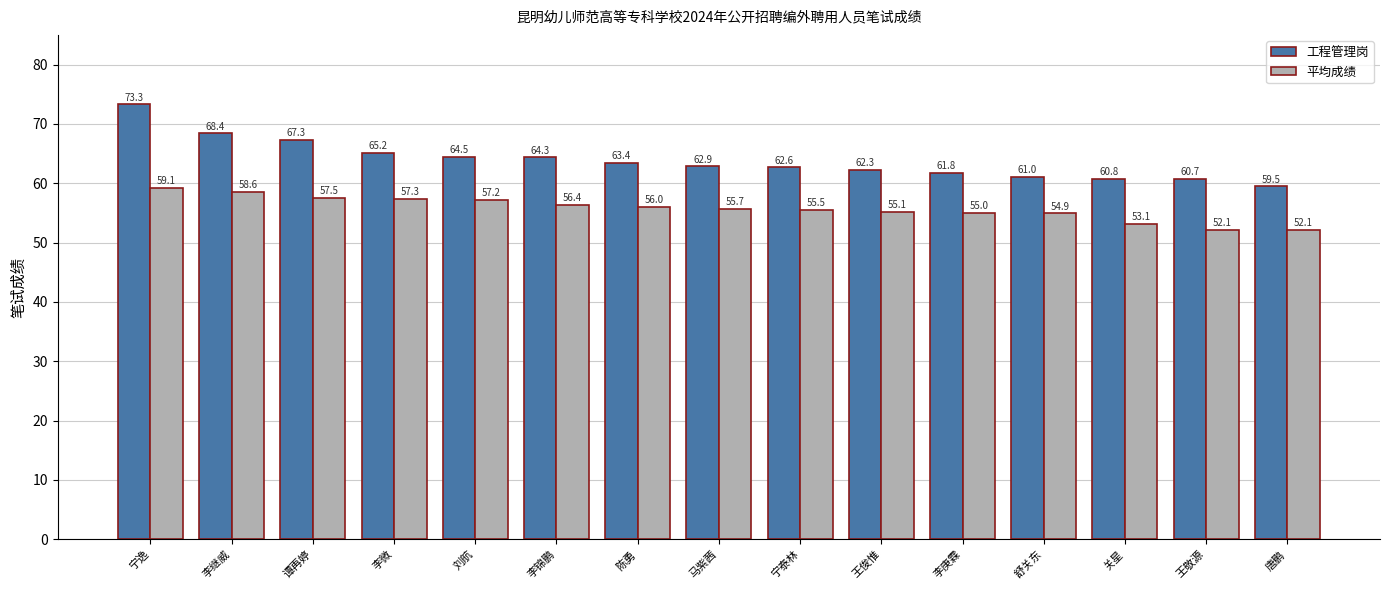

Which series has the largest total across all categories?

工程管理岗